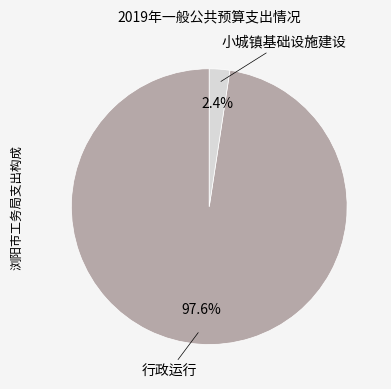

How many slices are in this pie chart?

2